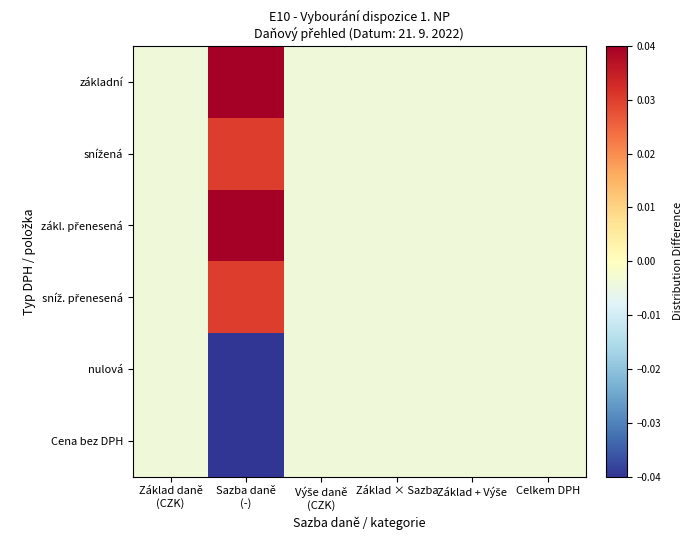

Between Celkem DPH and Základ + Výše, which is larger?

Celkem DPH